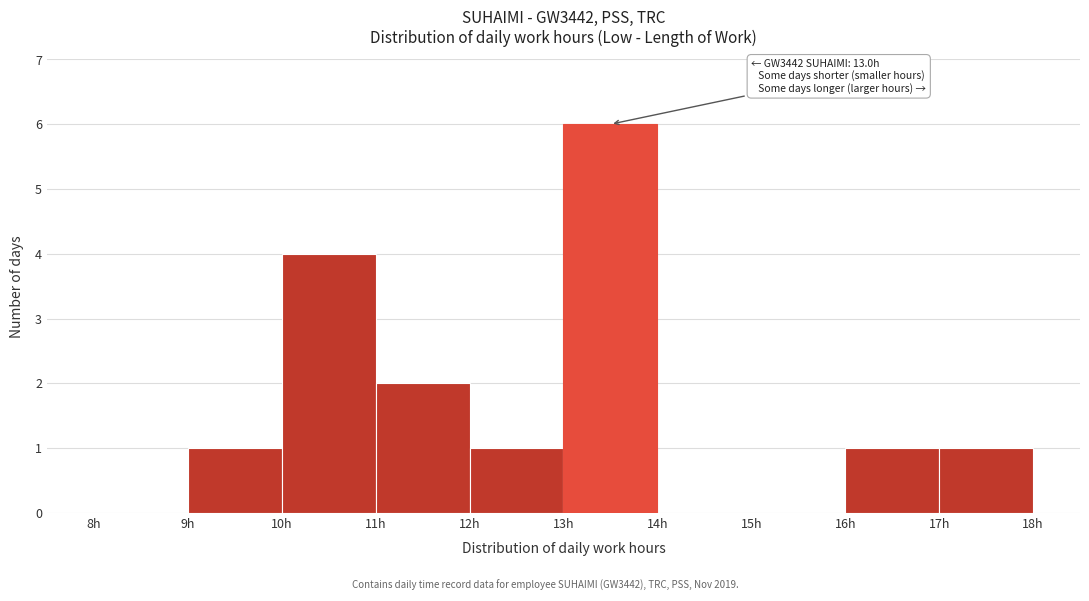

Over which range of the x-axis is the bar tallest?

13 to 14